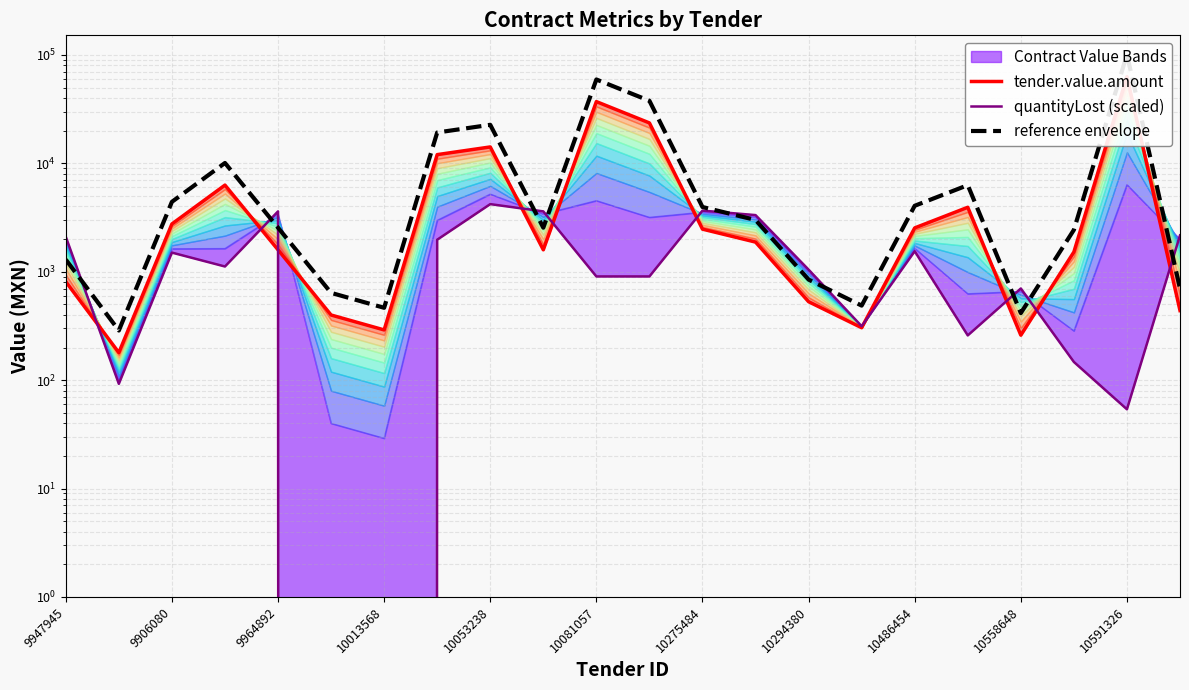

What position from the left is 10591326?

21